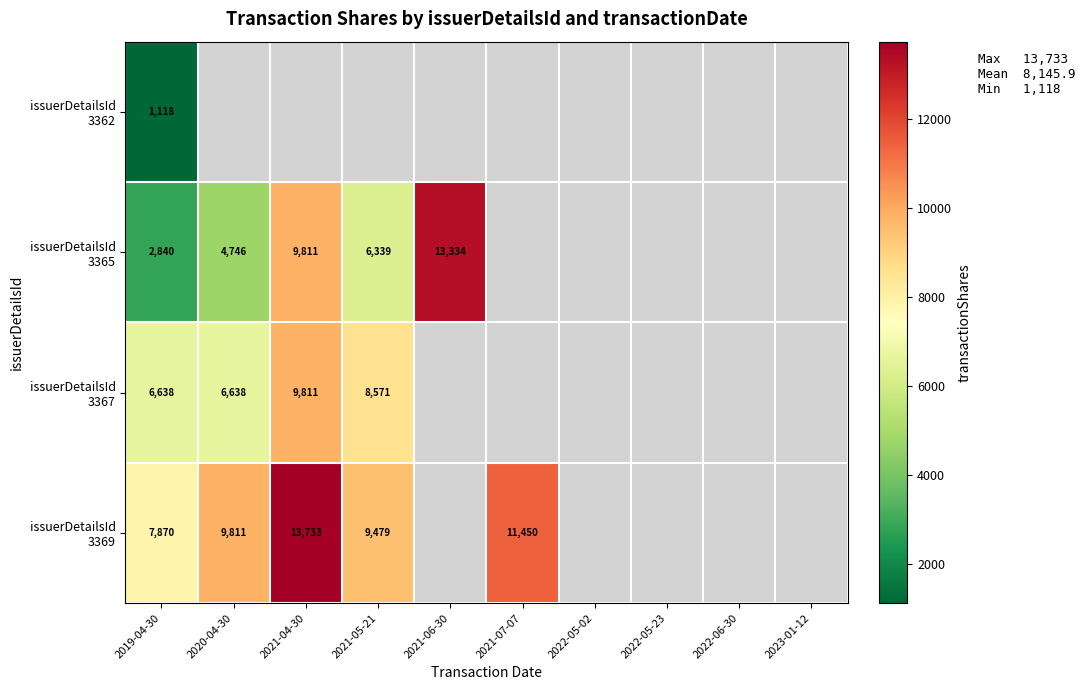

Is the value of issuerDetailsId 3365 at 2020-04-30 greater than the value of issuerDetailsId 3367 at 2021-05-21?

No